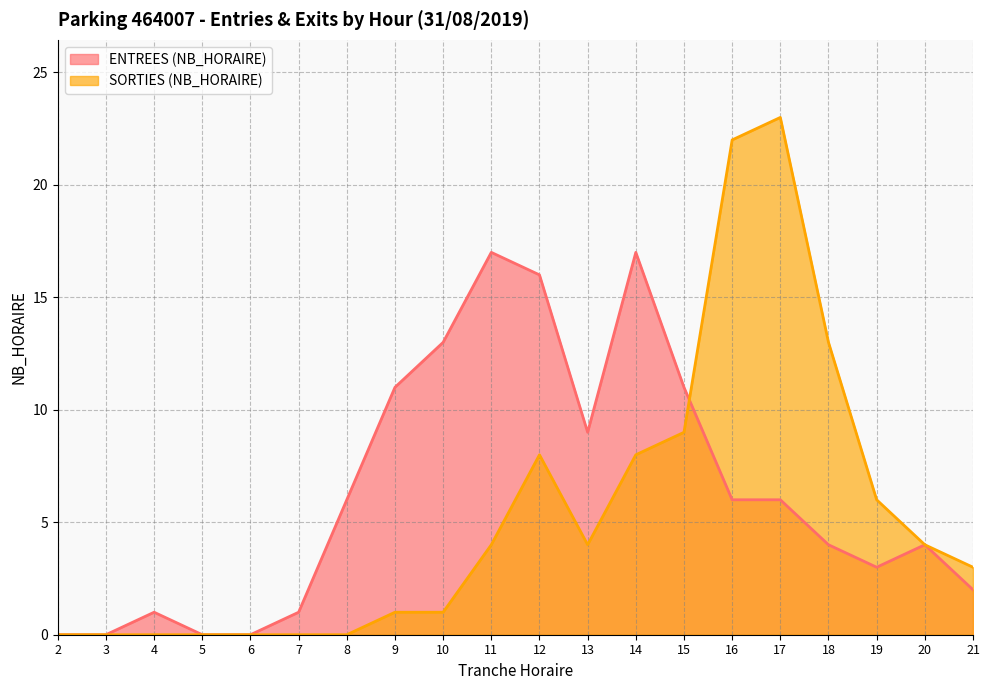

Count the number of data series in this chart.

2